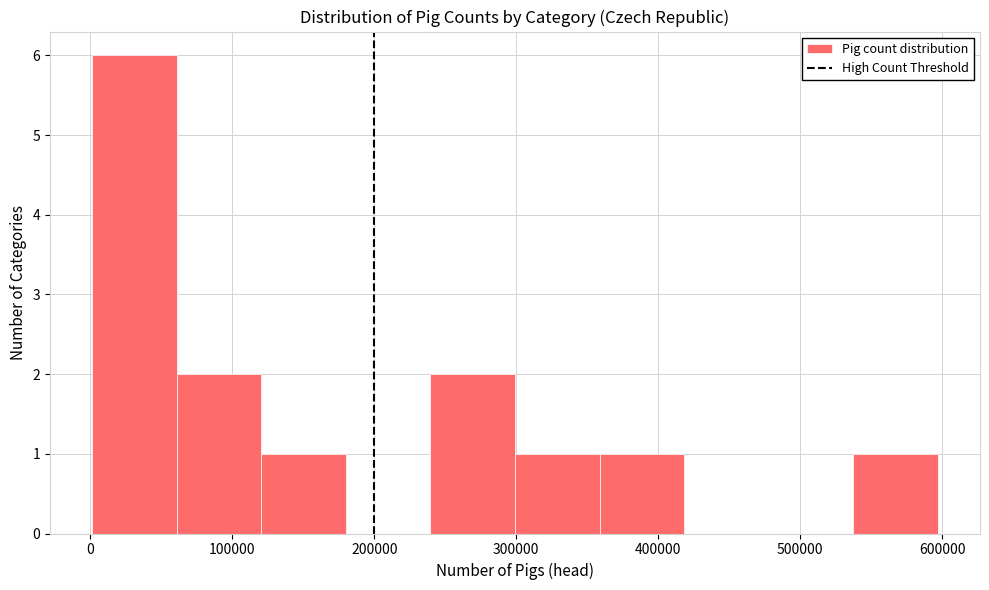

Reading left to right, list every bar in this chart as the range it spans on the x-axis followed by its height. Neither the bar edges nor the heights are printed on the chart, so give them approximately, as read against the axes.

0 to 60000: 6
60000 to 120000: 2
120000 to 180000: 1
180000 to 240000: 0
240000 to 300000: 2
300000 to 360000: 1
360000 to 420000: 1
420000 to 480000: 0
480000 to 540000: 0
540000 to 600000: 1